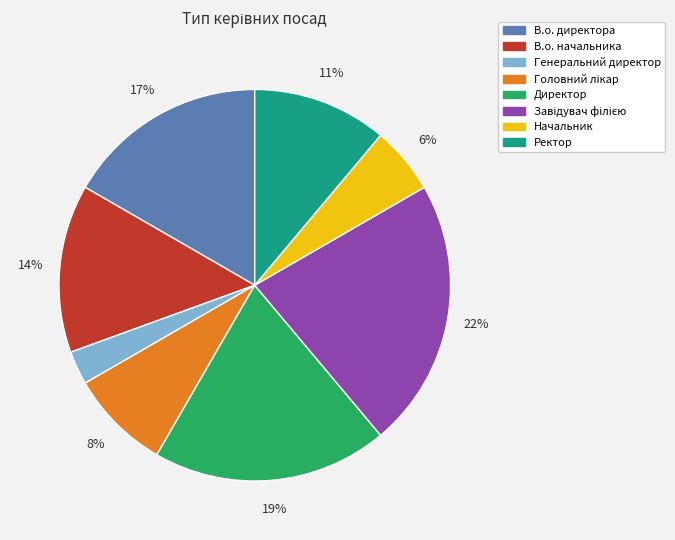

Combined, do В.о. начальника and Ректор account for over 50%?

No